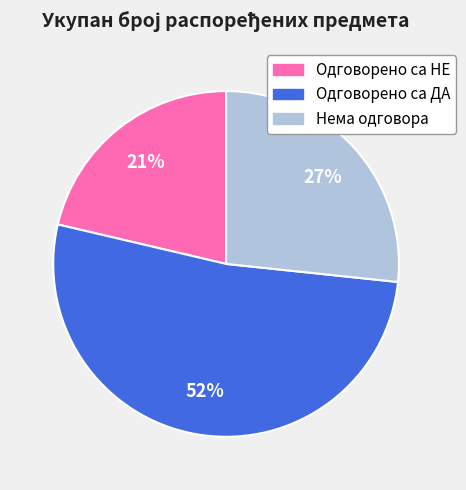

To the nearest percent, what is the difference between the Нема одговора and Одговорено са ДА slice percentages?

25%